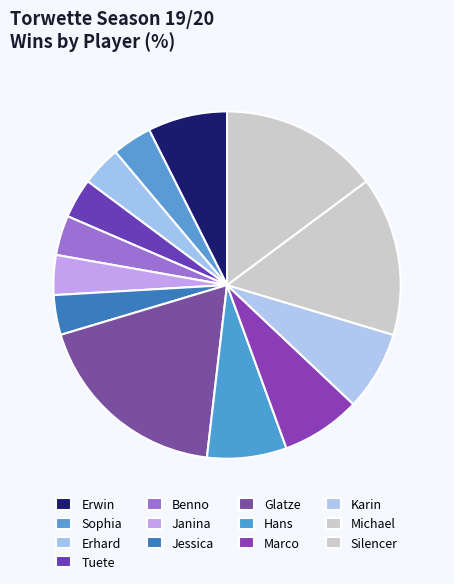

How many slices are in this pie chart?

13